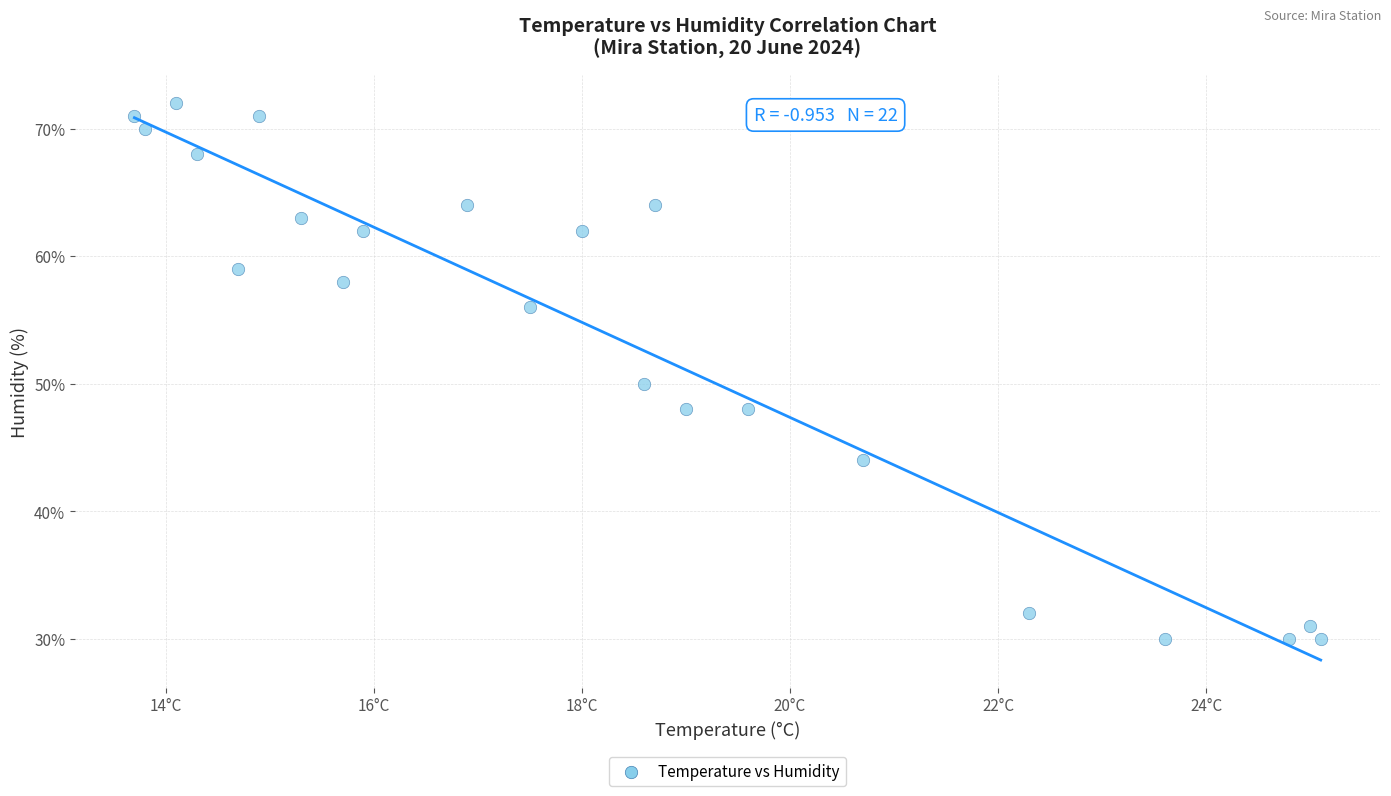

What Y value in the scatter plot is closest to 51?

50